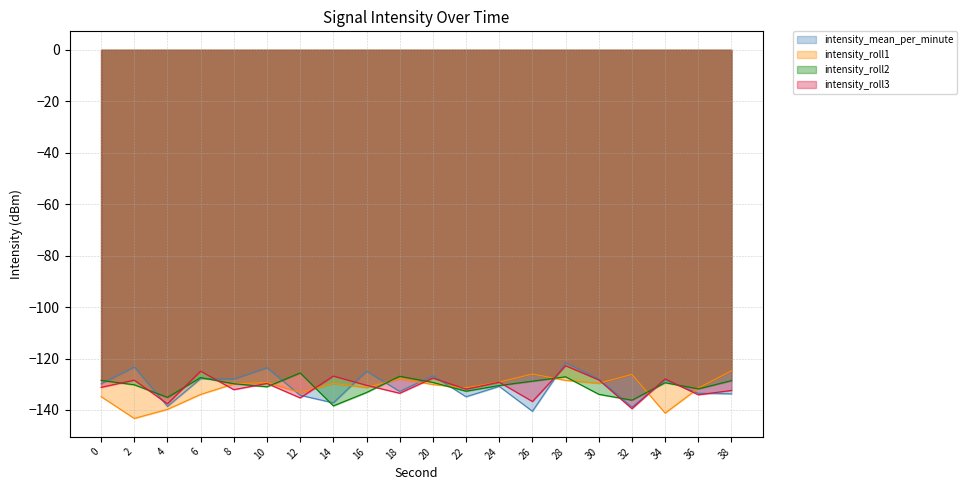

How many series are shown in this chart?

4